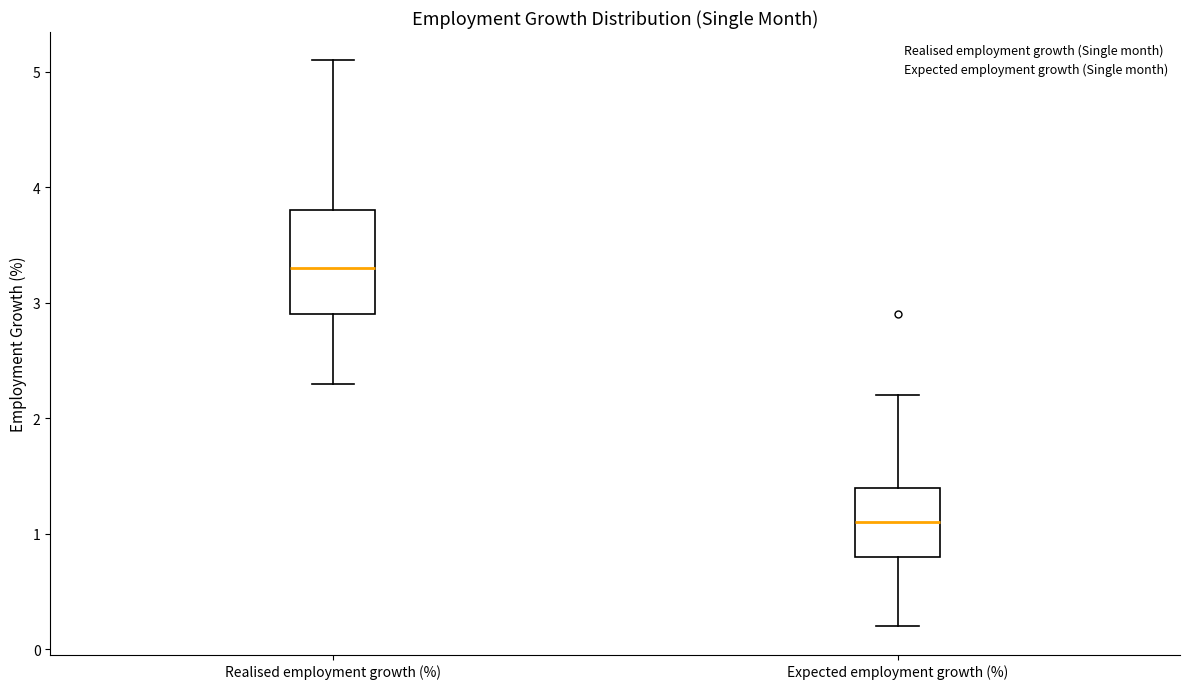

Reading left to right, transcribe this box plot: for each box, give where its median line is, the range the box spans, and where its two whiskers end, as read against the y-axis. The values are not printed on the chart, so give them approximately, as read against the axis.

Realised employment growth (%): median 3.3, box 2.9 to 3.8, whiskers 2.3 to 5.1
Expected employment growth (%): median 1.1, box 0.8 to 1.4, whiskers 0.2 to 2.2